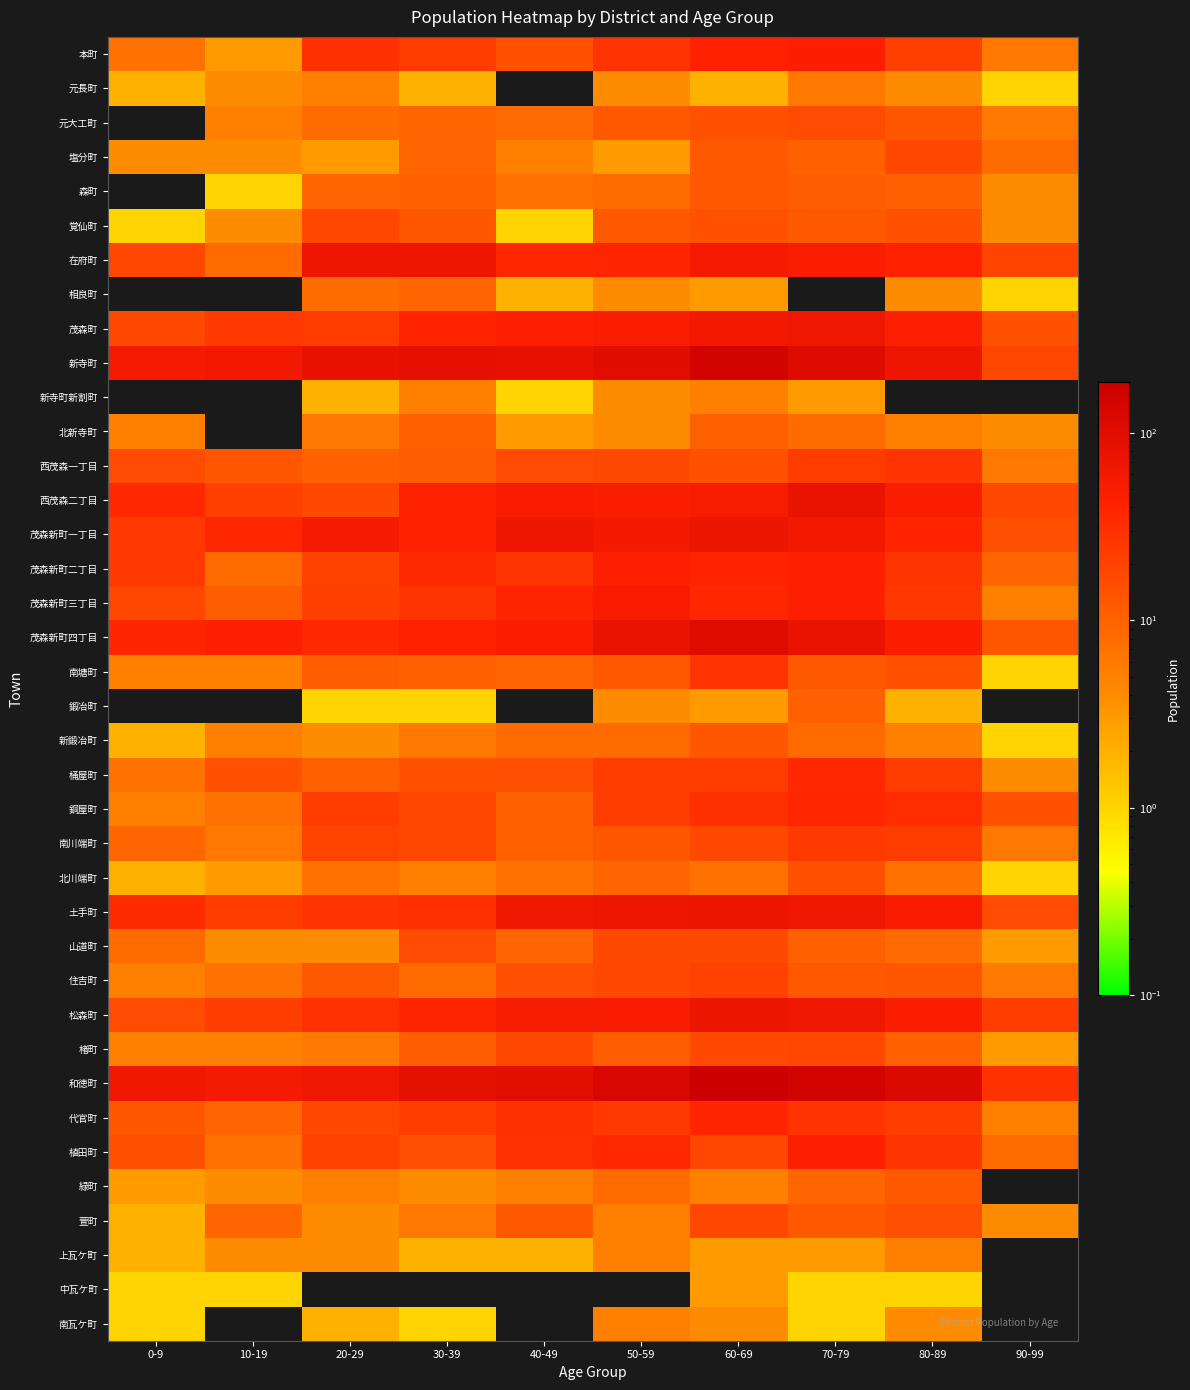

Reading left to right, transcribe all the data shown in this chart.

本町: 0-9=7	10-19=3	20-29=30	30-39=22	40-49=14	50-59=27	60-69=41	70-79=46	80-89=21	90-99=6
元長町: 0-9=2	10-19=4	20-29=5	30-39=2	40-49=0	50-59=4	60-69=2	70-79=6	80-89=4	90-99=1
元大工町: 0-9=0	10-19=5	20-29=8	30-39=9	40-49=8	50-59=12	60-69=14	70-79=16	80-89=13	90-99=6
塩分町: 0-9=4	10-19=4	20-29=3	30-39=9	40-49=5	50-59=3	60-69=12	70-79=10	80-89=17	90-99=8
森町: 0-9=0	10-19=1	20-29=9	30-39=10	40-49=7	50-59=8	60-69=12	70-79=11	80-89=10	90-99=4
覚仙町: 0-9=1	10-19=4	20-29=18	30-39=13	40-49=1	50-59=12	60-69=14	70-79=12	80-89=14	90-99=4
在府町: 0-9=18	10-19=8	20-29=67	30-39=67	40-49=36	50-59=37	60-69=55	70-79=47	80-89=41	90-99=19
相良町: 0-9=0	10-19=0	20-29=8	30-39=9	40-49=2	50-59=4	60-69=3	70-79=0	80-89=4	90-99=1
茂森町: 0-9=17	10-19=24	20-29=23	30-39=39	40-49=43	50-59=48	60-69=60	70-79=66	80-89=45	90-99=14
新寺町: 0-9=55	10-19=60	20-29=80	30-39=87	40-49=86	50-59=98	60-69=149	70-79=107	80-89=68	90-99=18
新寺町新割町: 0-9=0	10-19=0	20-29=2	30-39=5	40-49=1	50-59=4	60-69=5	70-79=3	80-89=0	90-99=0
北新寺町: 0-9=5	10-19=0	20-29=6	30-39=10	40-49=3	50-59=4	60-69=10	70-79=8	80-89=5	90-99=4
西茂森一丁目: 0-9=16	10-19=13	20-29=10	30-39=11	40-49=16	50-59=17	60-69=14	70-79=23	80-89=27	90-99=6
西茂森二丁目: 0-9=35	10-19=21	20-29=17	30-39=42	40-49=51	50-59=49	60-69=53	70-79=77	80-89=47	90-99=17
茂森新町一丁目: 0-9=24	10-19=36	20-29=55	30-39=42	40-49=67	50-59=59	60-69=72	70-79=60	80-89=40	90-99=15
茂森新町二丁目: 0-9=24	10-19=8	20-29=20	30-39=34	40-49=26	50-59=44	60-69=39	70-79=45	80-89=26	90-99=9
茂森新町三丁目: 0-9=18	10-19=11	20-29=21	30-39=26	40-49=37	50-59=52	60-69=36	70-79=44	80-89=25	90-99=5
茂森新町四丁目: 0-9=38	10-19=43	20-29=35	30-39=42	40-49=49	50-59=79	60-69=106	70-79=78	80-89=47	90-99=13
南塘町: 0-9=5	10-19=5	20-29=11	30-39=10	40-49=9	50-59=12	60-69=27	70-79=12	80-89=14	90-99=1
鍛冶町: 0-9=0	10-19=0	20-29=1	30-39=1	40-49=0	50-59=4	60-69=3	70-79=10	80-89=2	90-99=0
新鍛冶町: 0-9=2	10-19=5	20-29=4	30-39=6	40-49=8	50-59=8	60-69=13	70-79=8	80-89=5	90-99=1
桶屋町: 0-9=7	10-19=14	20-29=10	30-39=14	40-49=15	50-59=22	60-69=22	70-79=35	80-89=22	90-99=4
銅屋町: 0-9=5	10-19=7	20-29=22	30-39=18	40-49=10	50-59=22	60-69=30	70-79=36	80-89=31	90-99=14
南川端町: 0-9=9	10-19=6	20-29=19	30-39=17	40-49=10	50-59=13	60-69=17	70-79=24	80-89=23	90-99=6
北川端町: 0-9=2	10-19=3	20-29=7	30-39=5	40-49=7	50-59=9	60-69=7	70-79=14	80-89=7	90-99=1
土手町: 0-9=33	10-19=22	20-29=27	30-39=30	40-49=63	50-59=68	60-69=71	70-79=65	80-89=50	90-99=16
山道町: 0-9=8	10-19=4	20-29=4	30-39=16	40-49=9	50-59=17	60-69=17	70-79=10	80-89=8	90-99=3
住吉町: 0-9=5	10-19=7	20-29=12	30-39=8	40-49=15	50-59=17	60-69=20	70-79=12	80-89=13	90-99=6
松森町: 0-9=16	10-19=22	20-29=29	30-39=38	40-49=54	50-59=52	60-69=71	70-79=65	80-89=47	90-99=22
楮町: 0-9=5	10-19=5	20-29=6	30-39=11	40-49=17	50-59=11	60-69=17	70-79=18	80-89=10	90-99=3
和徳町: 0-9=63	10-19=55	20-29=65	30-39=90	40-49=95	50-59=128	60-69=186	70-79=153	80-89=117	90-99=28
代官町: 0-9=13	10-19=9	20-29=18	30-39=22	40-49=30	50-59=24	60-69=37	70-79=27	80-89=22	90-99=5
植田町: 0-9=14	10-19=7	20-29=20	30-39=15	40-49=29	50-59=35	60-69=18	70-79=44	80-89=26	90-99=8
緑町: 0-9=3	10-19=4	20-29=5	30-39=4	40-49=5	50-59=8	60-69=5	70-79=9	80-89=12	90-99=0
萱町: 0-9=2	10-19=9	20-29=4	30-39=6	40-49=12	50-59=5	60-69=18	70-79=12	80-89=15	90-99=4
上瓦ケ町: 0-9=2	10-19=4	20-29=4	30-39=2	40-49=2	50-59=5	60-69=3	70-79=3	80-89=5	90-99=0
中瓦ケ町: 0-9=1	10-19=1	20-29=0	30-39=0	40-49=0	50-59=0	60-69=3	70-79=1	80-89=1	90-99=0
南瓦ケ町: 0-9=1	10-19=0	20-29=2	30-39=1	40-49=0	50-59=5	60-69=4	70-79=1	80-89=4	90-99=0